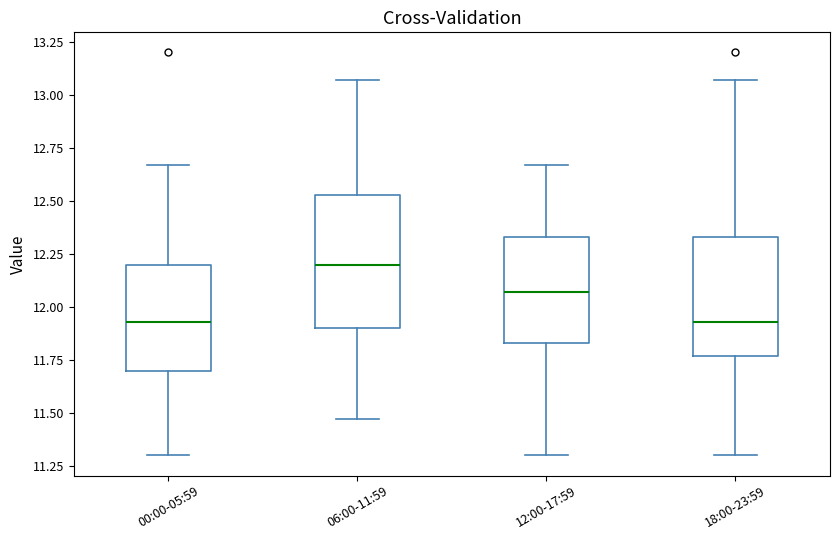

Reading left to right, transcribe this box plot: for each box, give where its median line is, the range the box spans, and where its two whiskers end, as read against the y-axis. The values are not printed on the chart, so give them approximately, as read against the axis.

00:00-05:59: median 11.95, box 11.70 to 12.20, whiskers 11.30 to 12.65
06:00-11:59: median 12.20, box 11.90 to 12.55, whiskers 11.45 to 13.05
12:00-17:59: median 12.05, box 11.85 to 12.35, whiskers 11.30 to 12.65
18:00-23:59: median 11.95, box 11.75 to 12.35, whiskers 11.30 to 13.05